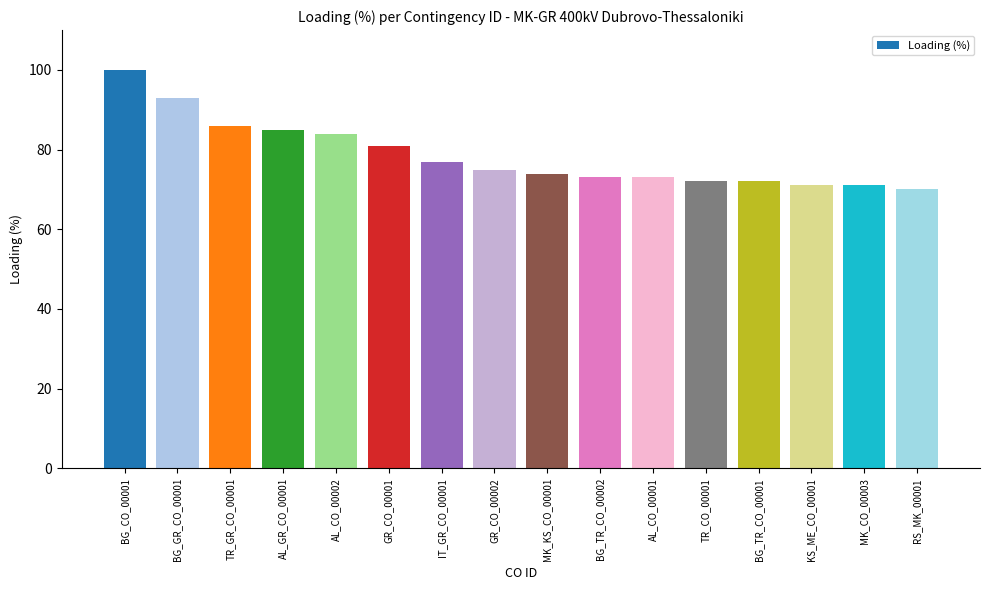

How many data points does each series have?

16